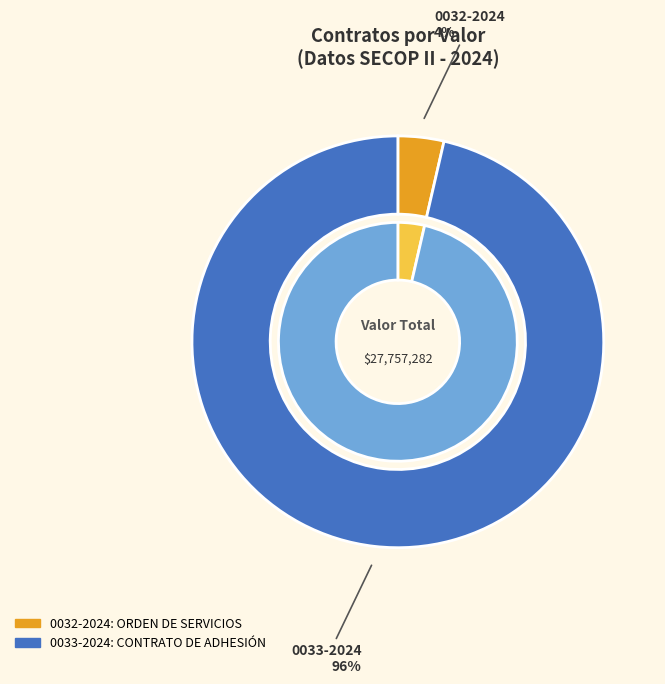

Which slice is the largest?

0033-2024